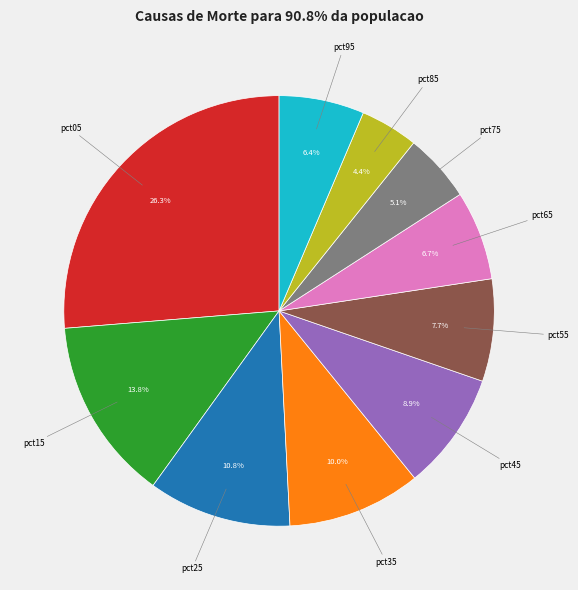

Is there a majority slice in this chart?

No